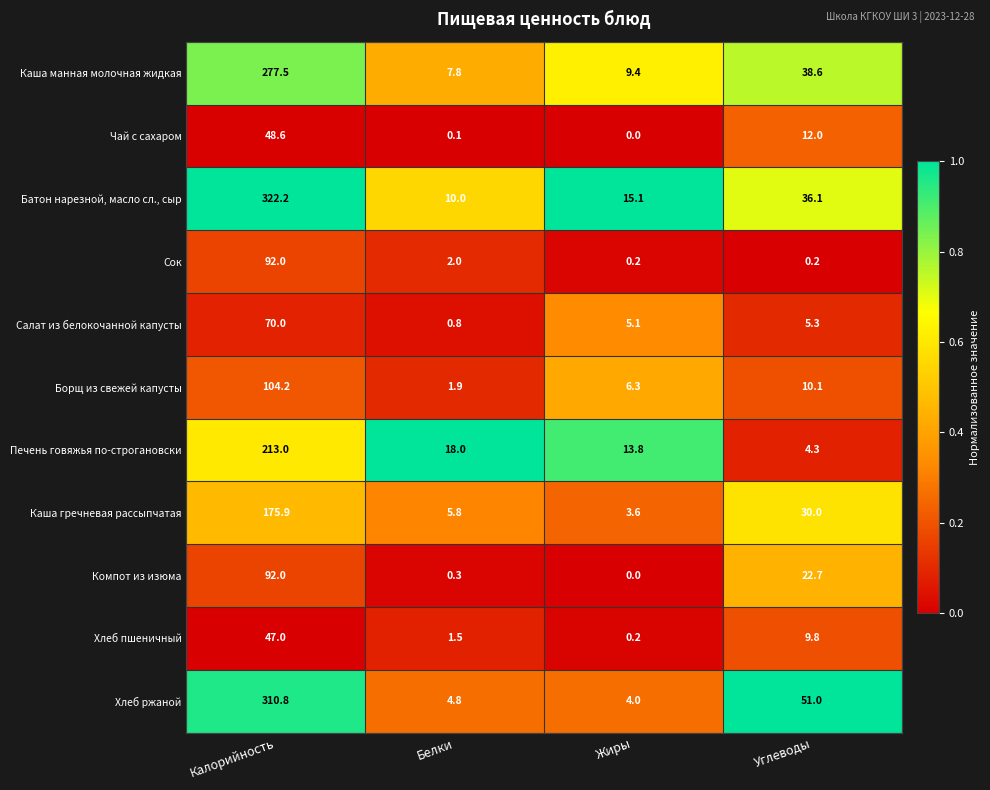

How many data points does each series have?

4